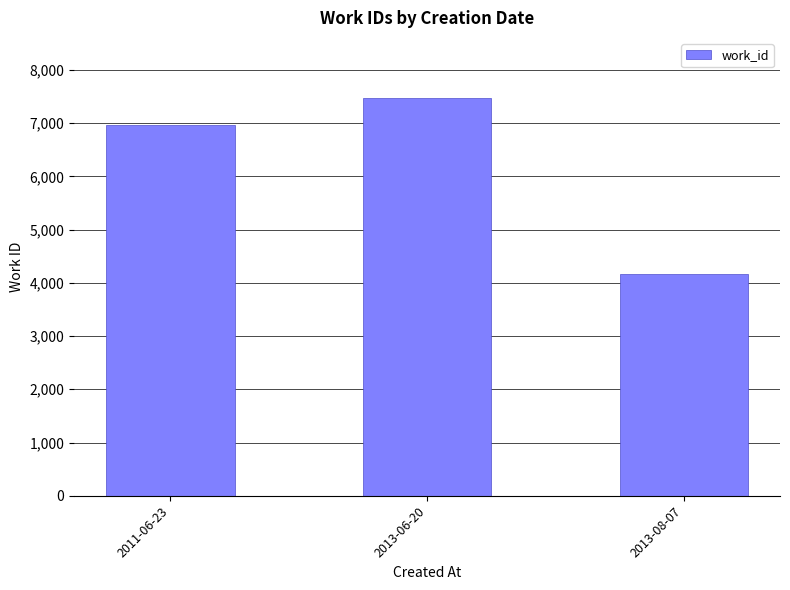

True or false: the data shows 7293 at 2013-08-07.

False